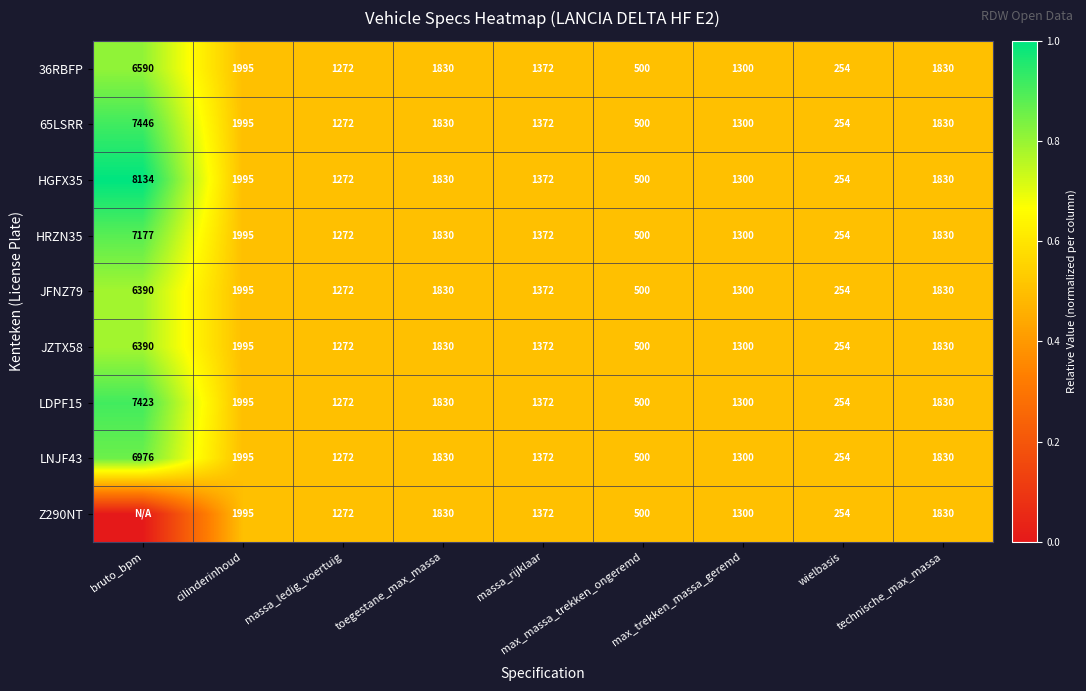

Is it true that HGFX35 equals 1830 at technische_max_massa?

True